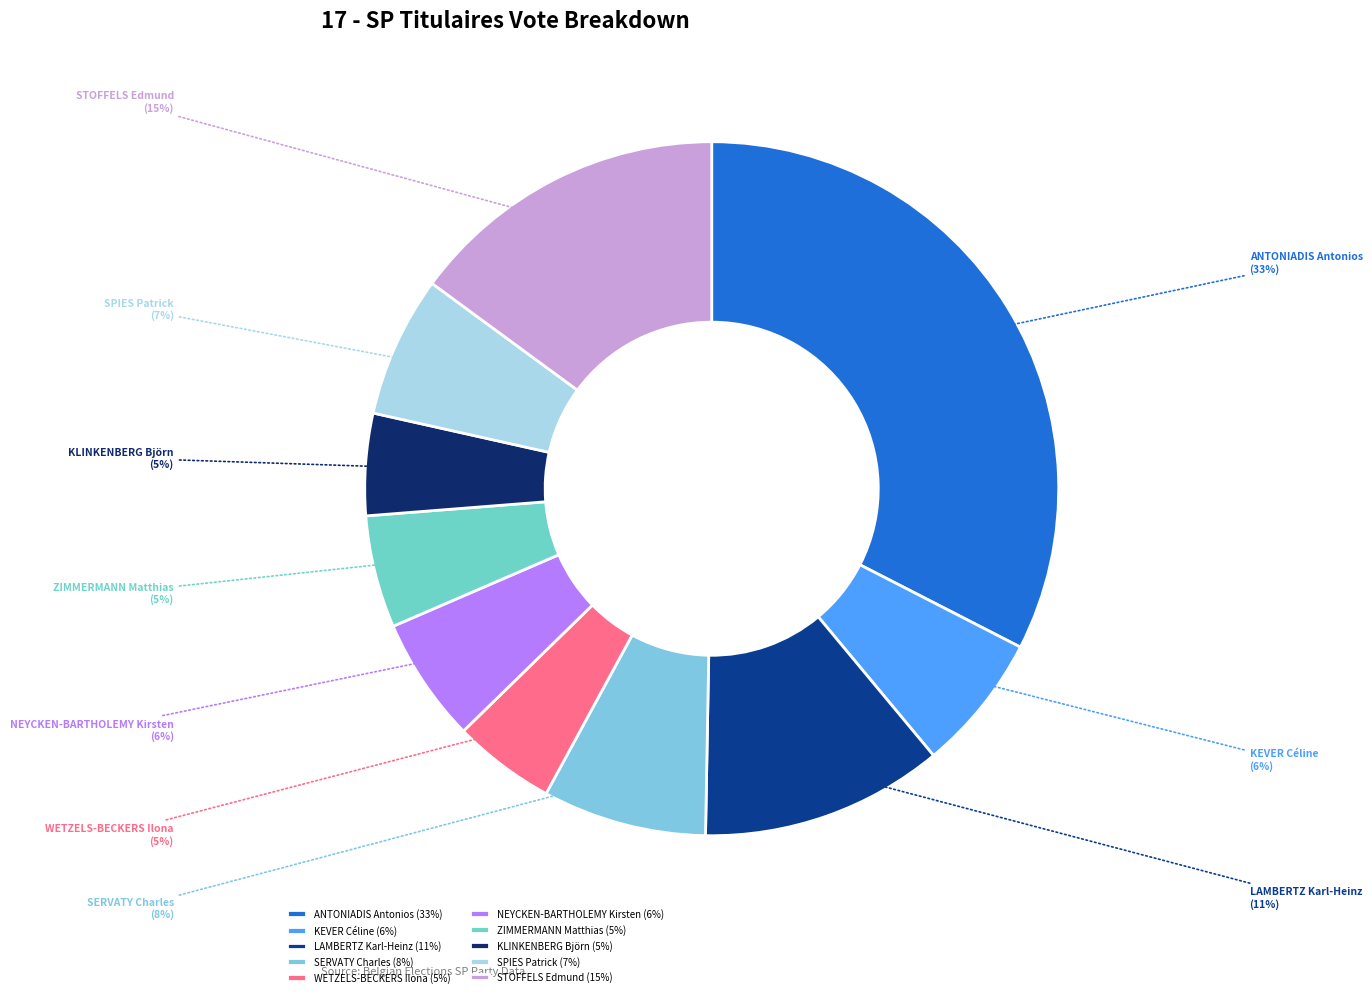

To the nearest percent, what percentage of the pie is KLINKENBERG Björn?

5%